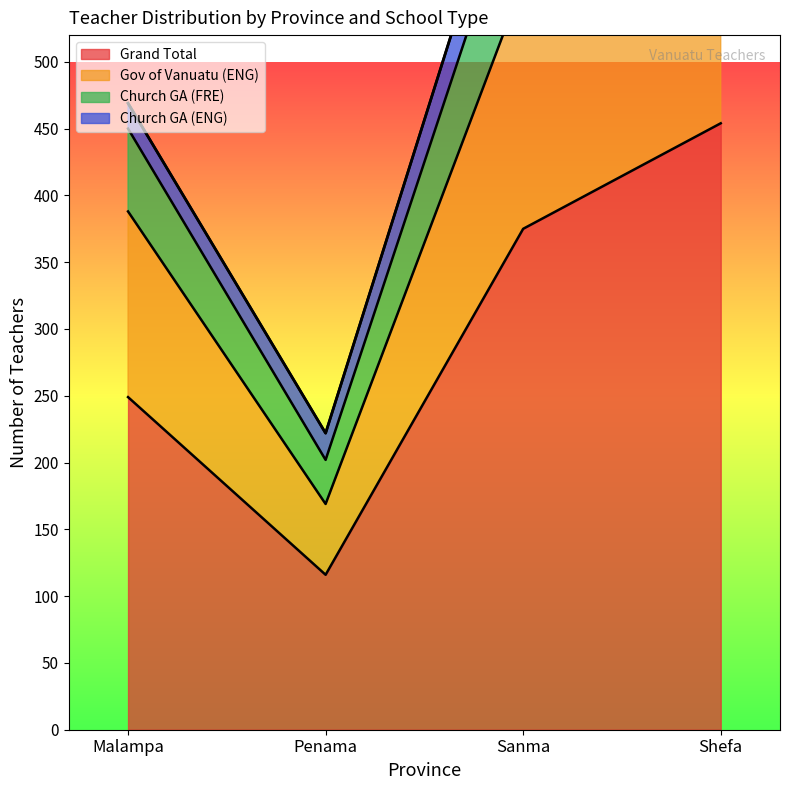

What is the value of the Grand Total point at the 1st from the left?

249